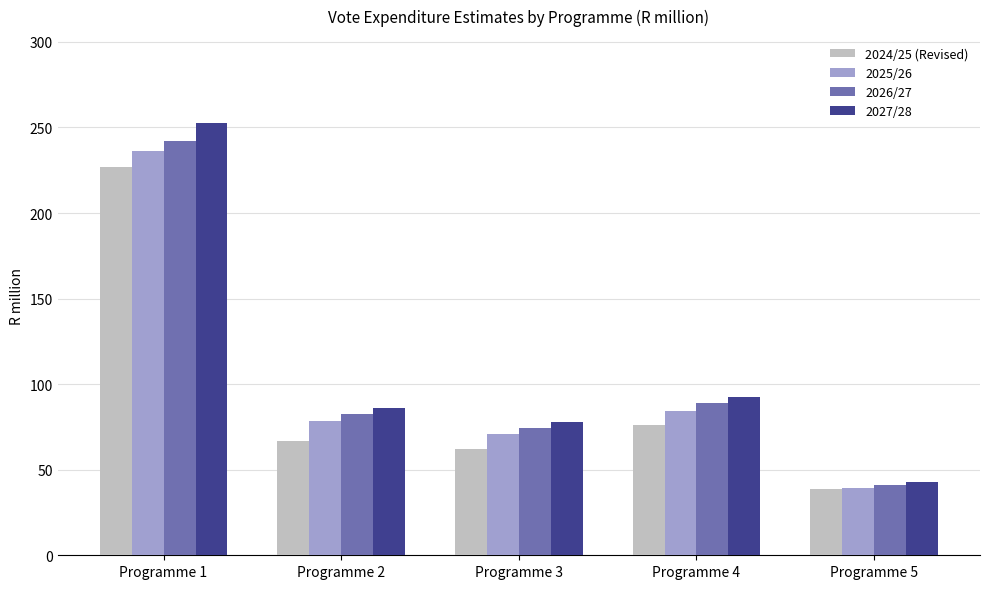

How many bars are there in total?

20